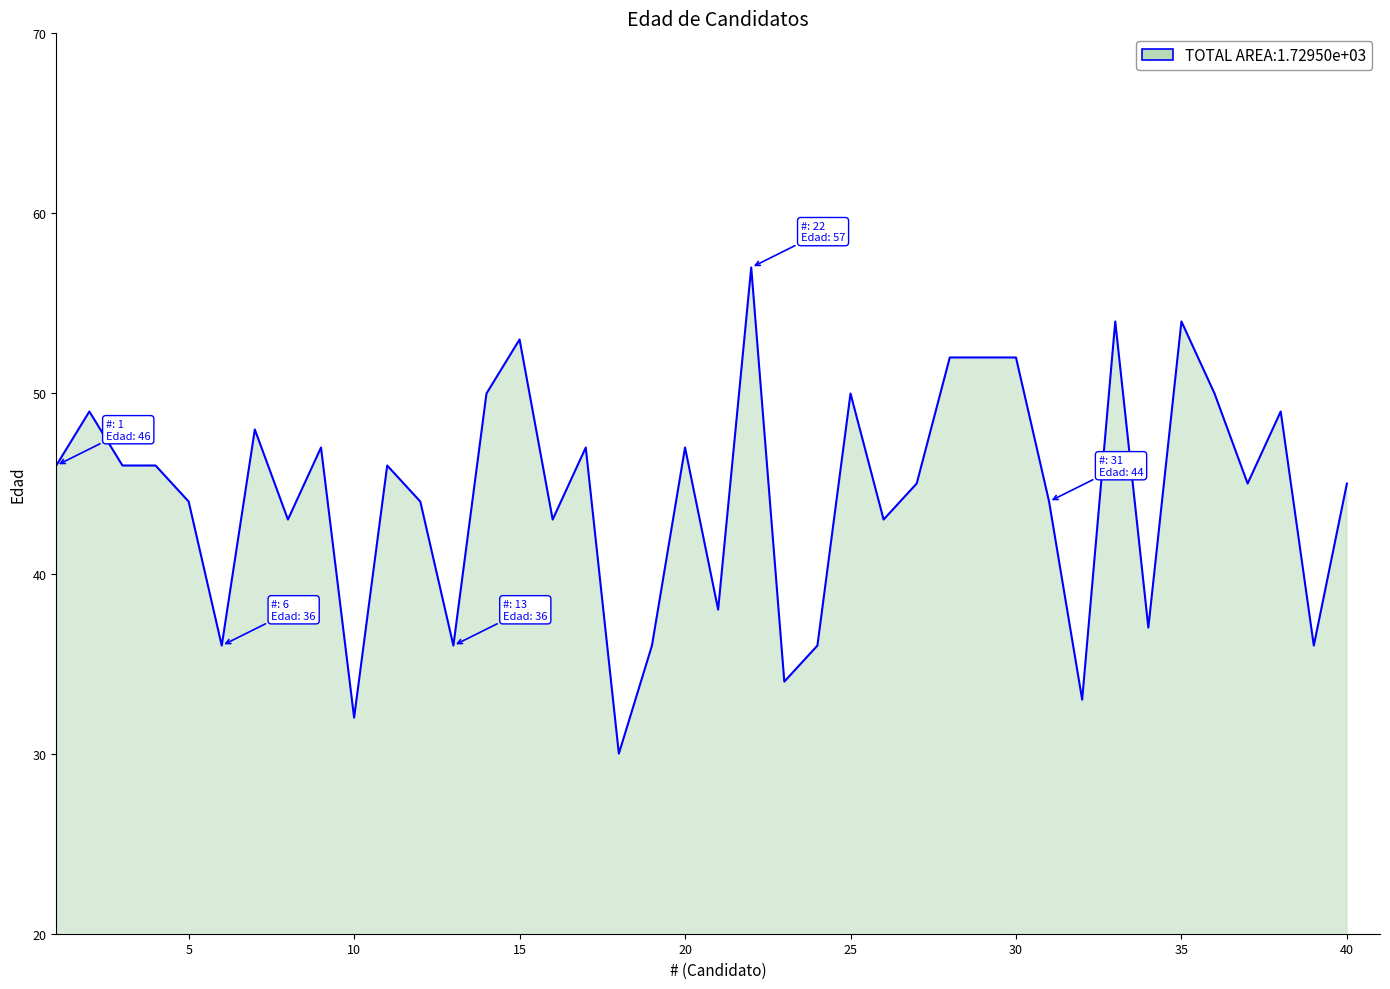

What is the minimum value shown in the chart?

30